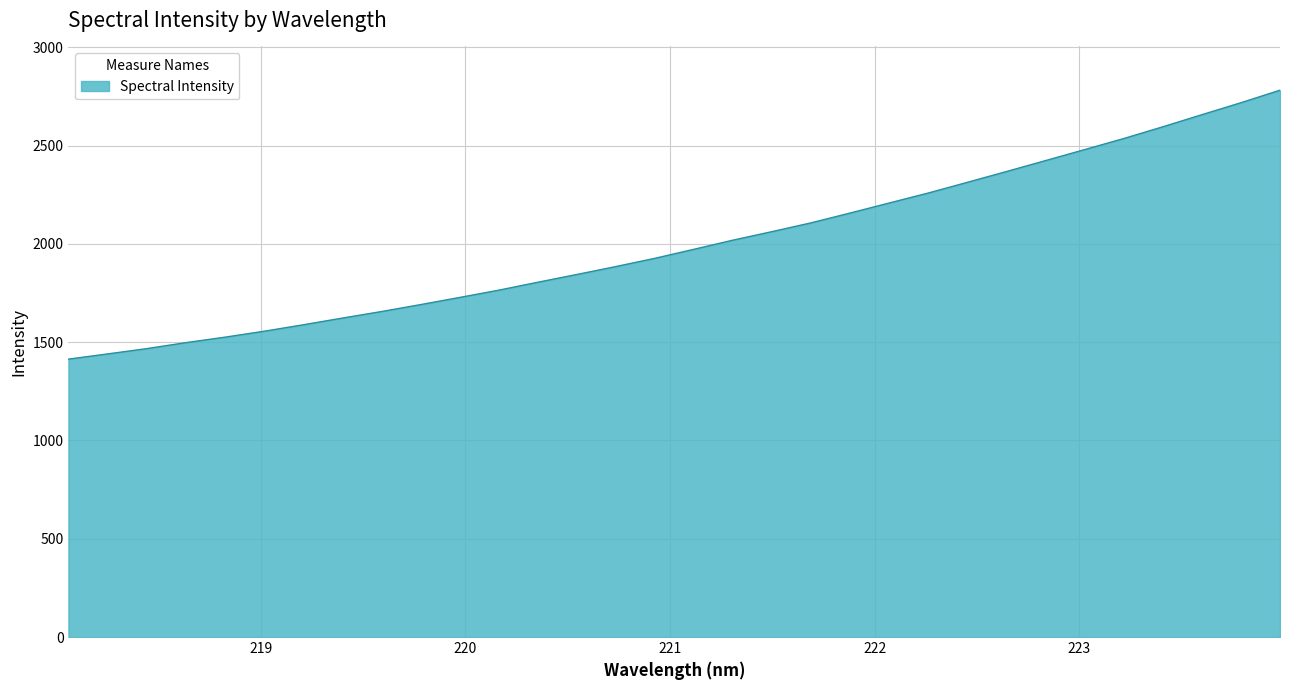

What is the greatest value displayed?

2782.1